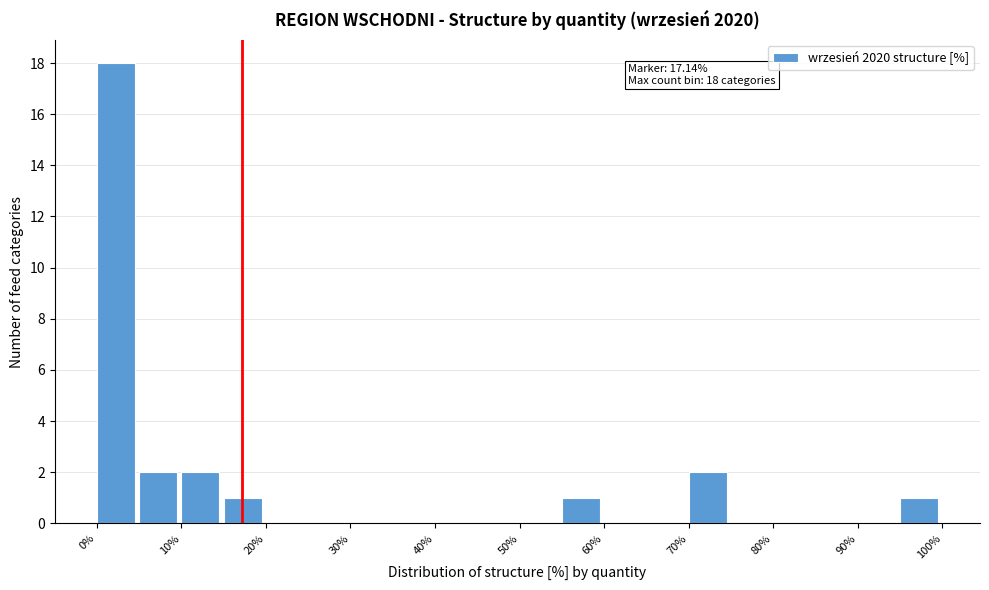

Which range on the x-axis has the tallest bar?

0 to 5